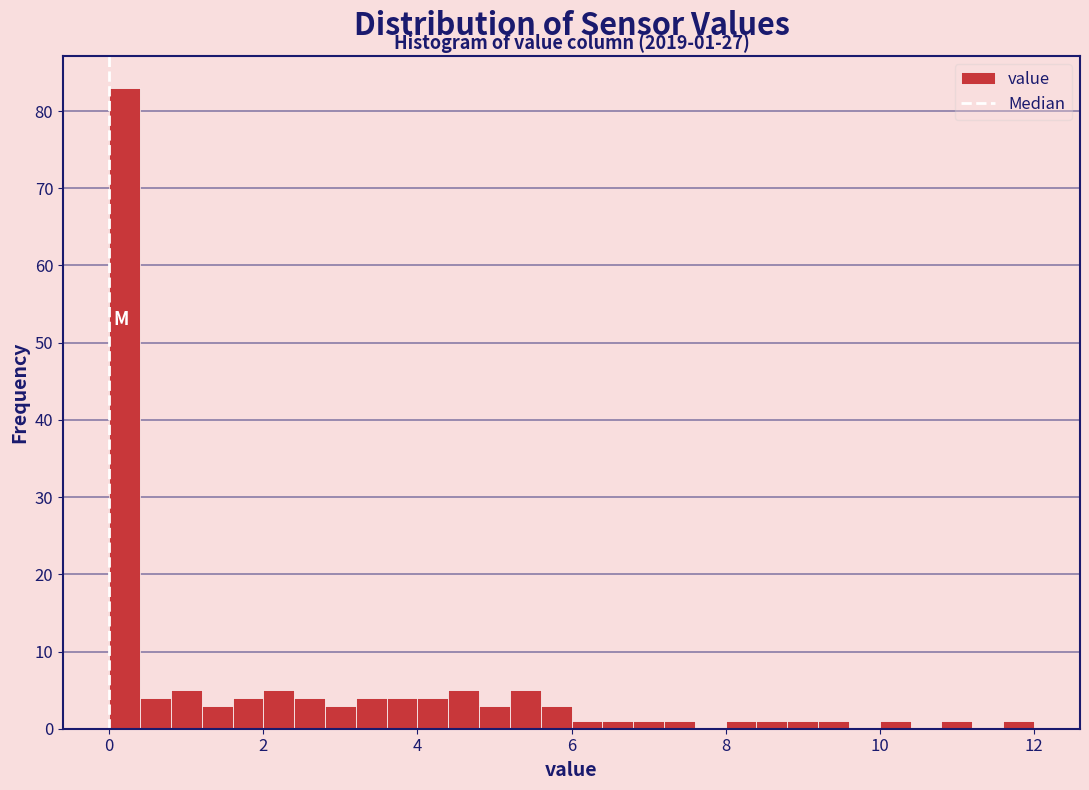

Read against the x-axis, roughly where is the centre of the tallest bar?

0.2